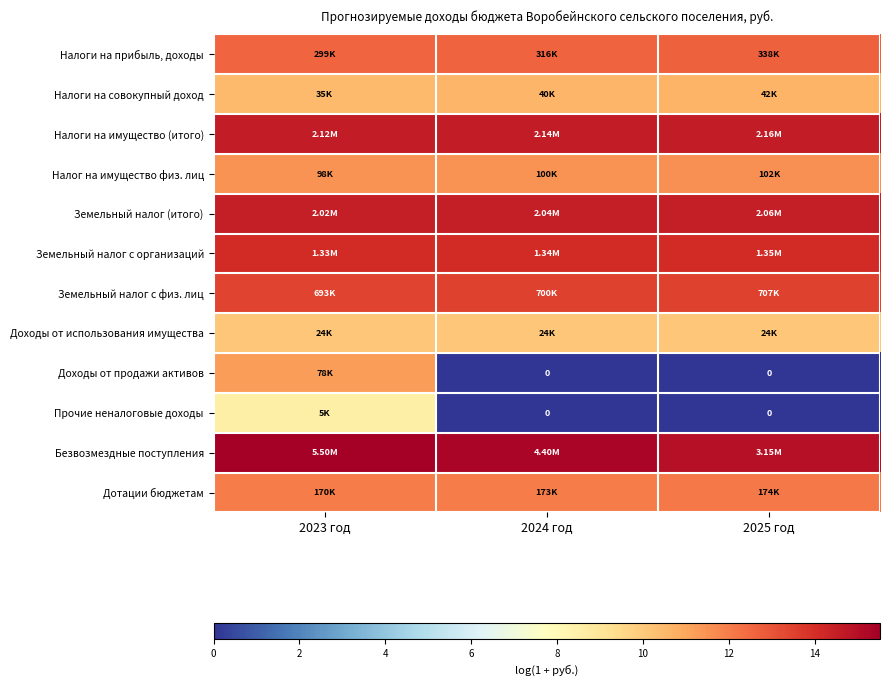

What is the difference between the Прочие неналоговые доходы values at 2023 год and 2025 год?

8.5